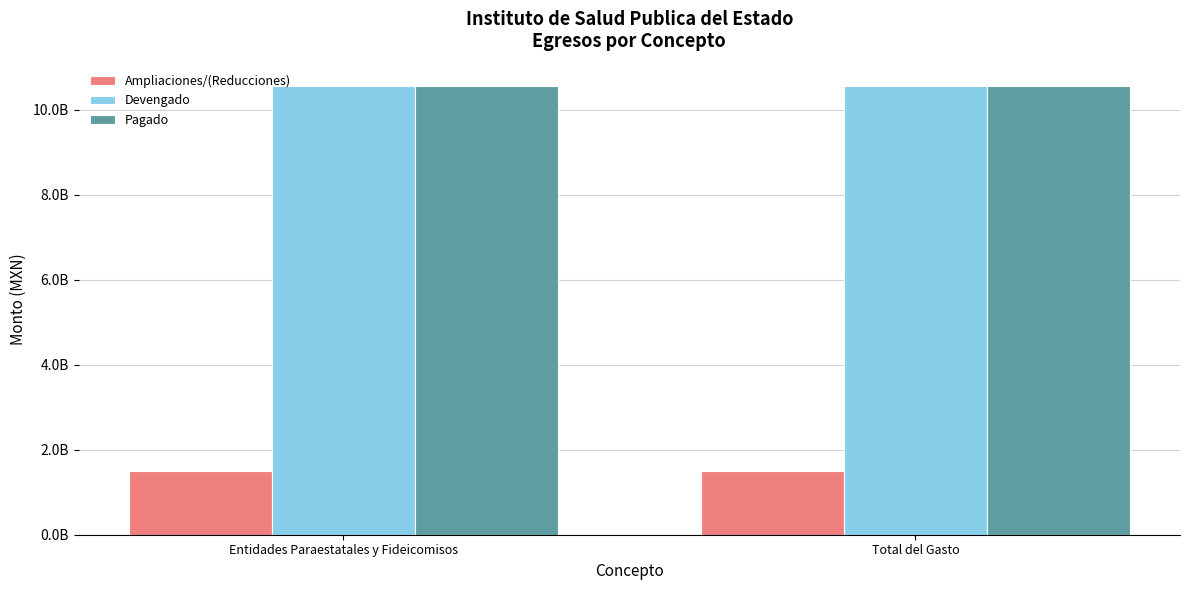

What is the minimum value for Devengado?

10558060595.9